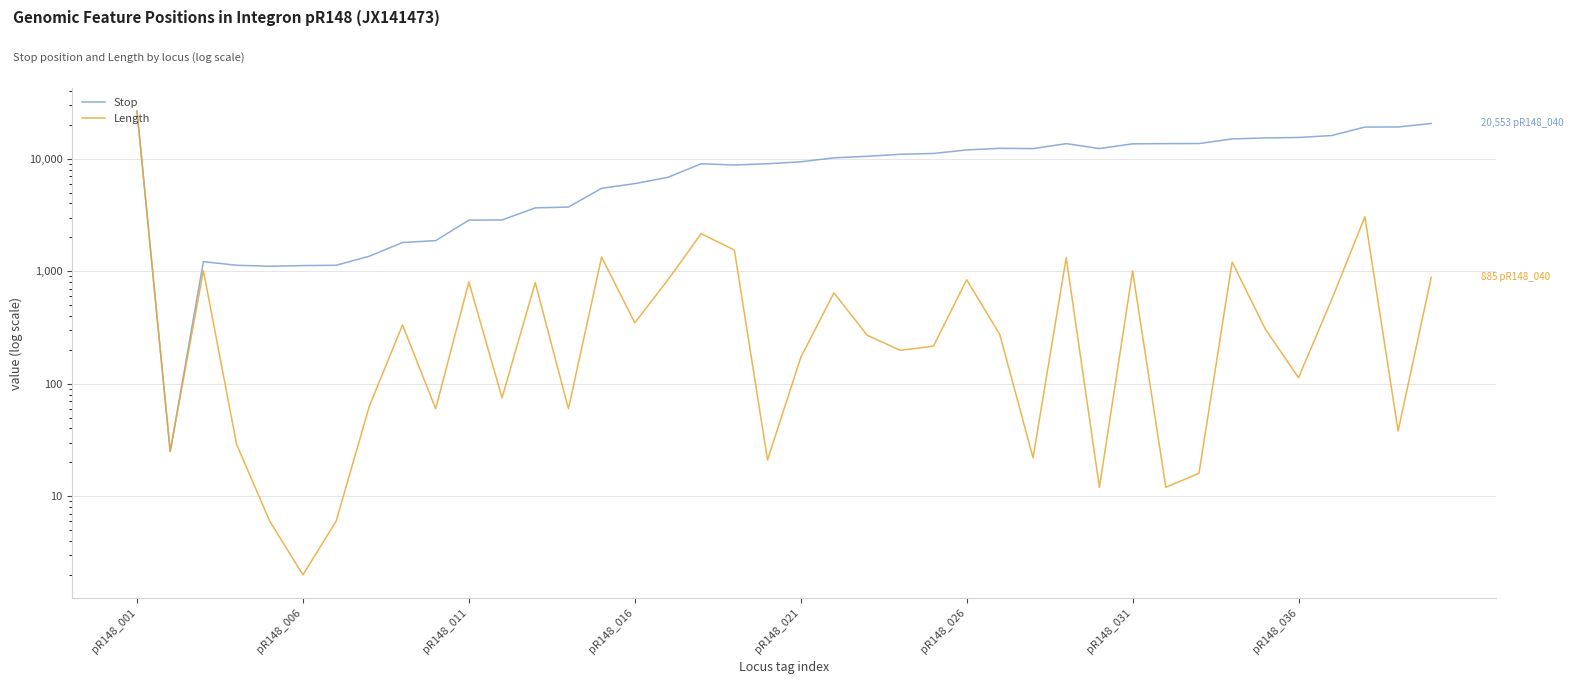

The value of Stop at pR148_021 is 1520. True or false?

False